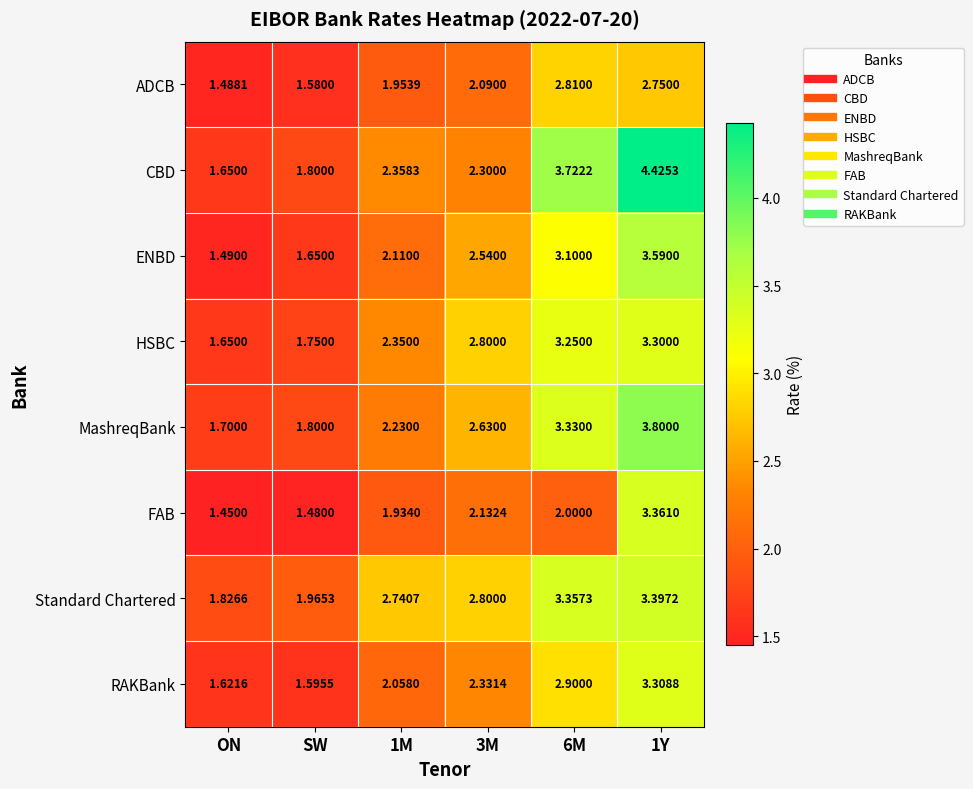

Which series has the largest range (max minus min)?

CBD